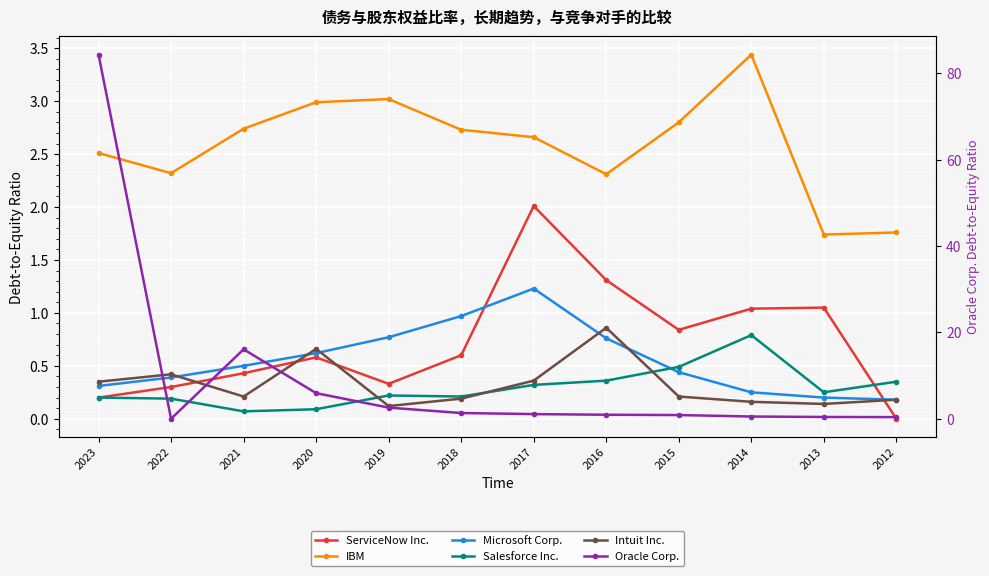

Where is IBM nearest to the value 2?

2012